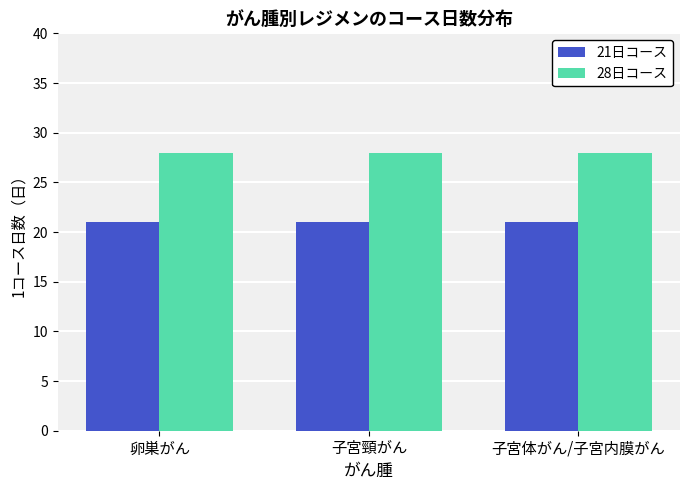

True or false: 21日コース has a value of 9 at 子宮頸がん.

False